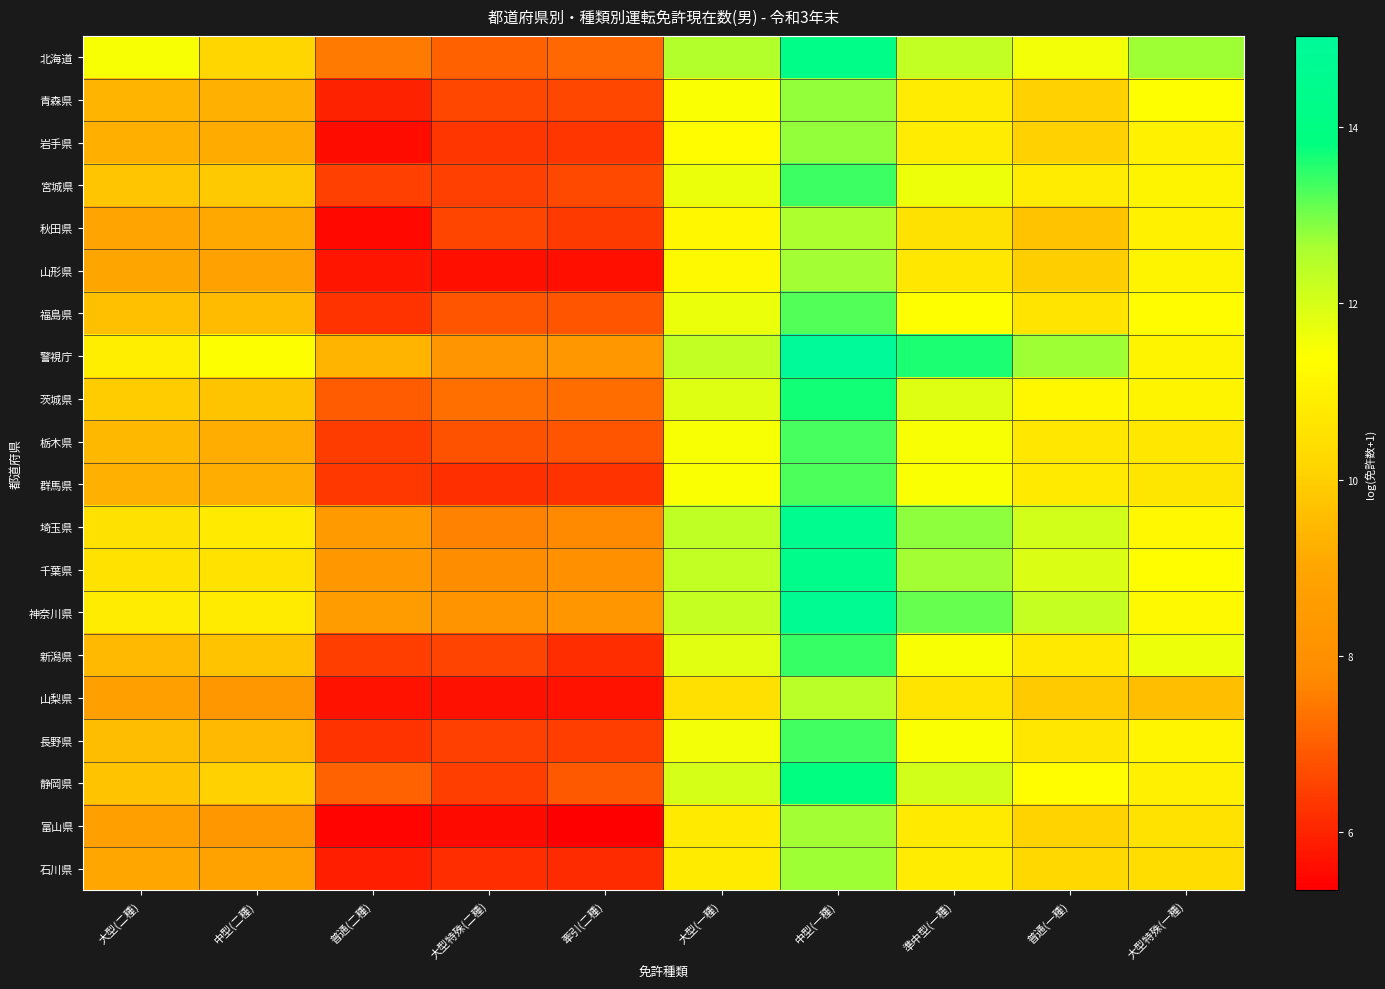

What is the maximum value shown in the chart?

15.0